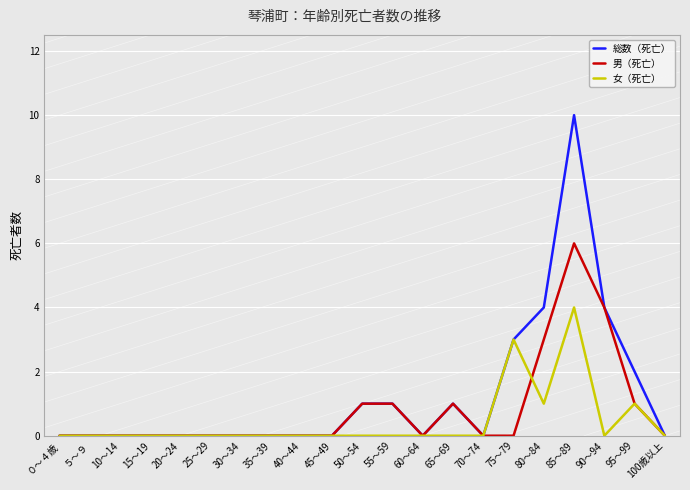

List the series in order of their peak value, lowest first.

女（死亡）, 男（死亡）, 総数（死亡）